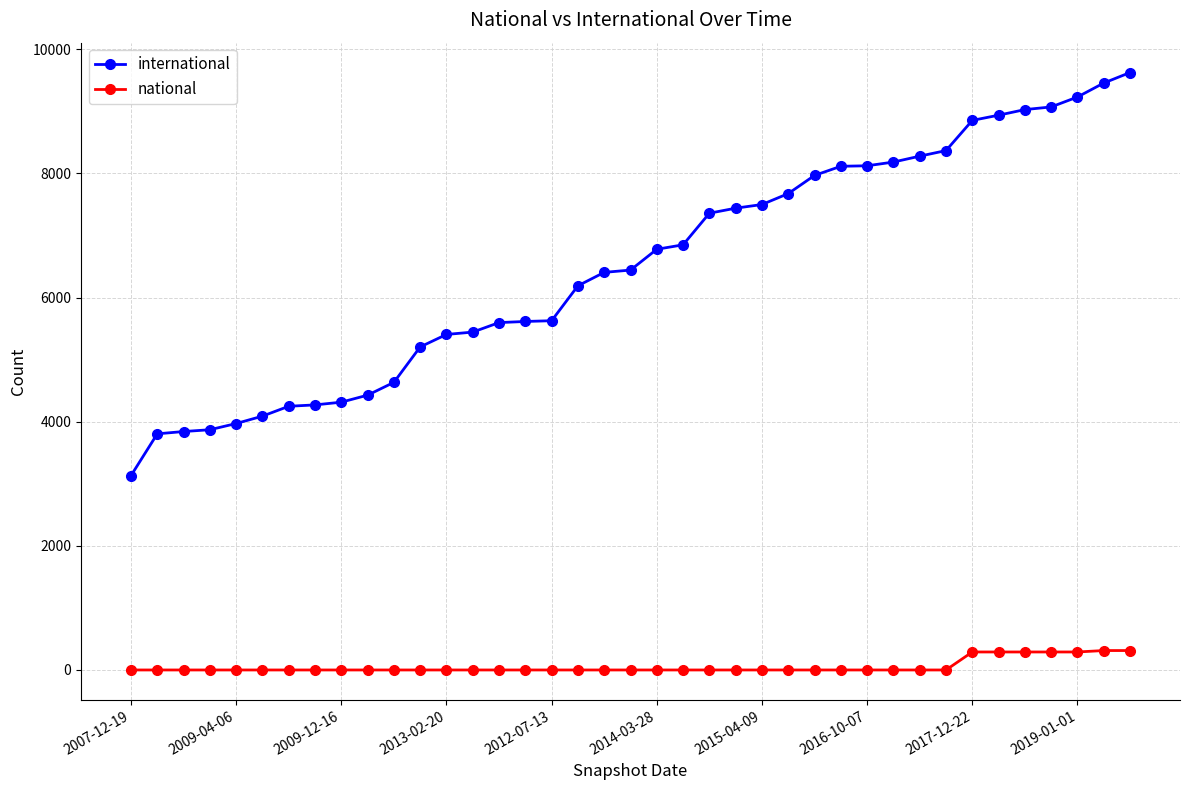

True or false: national and international cross at least once.

False